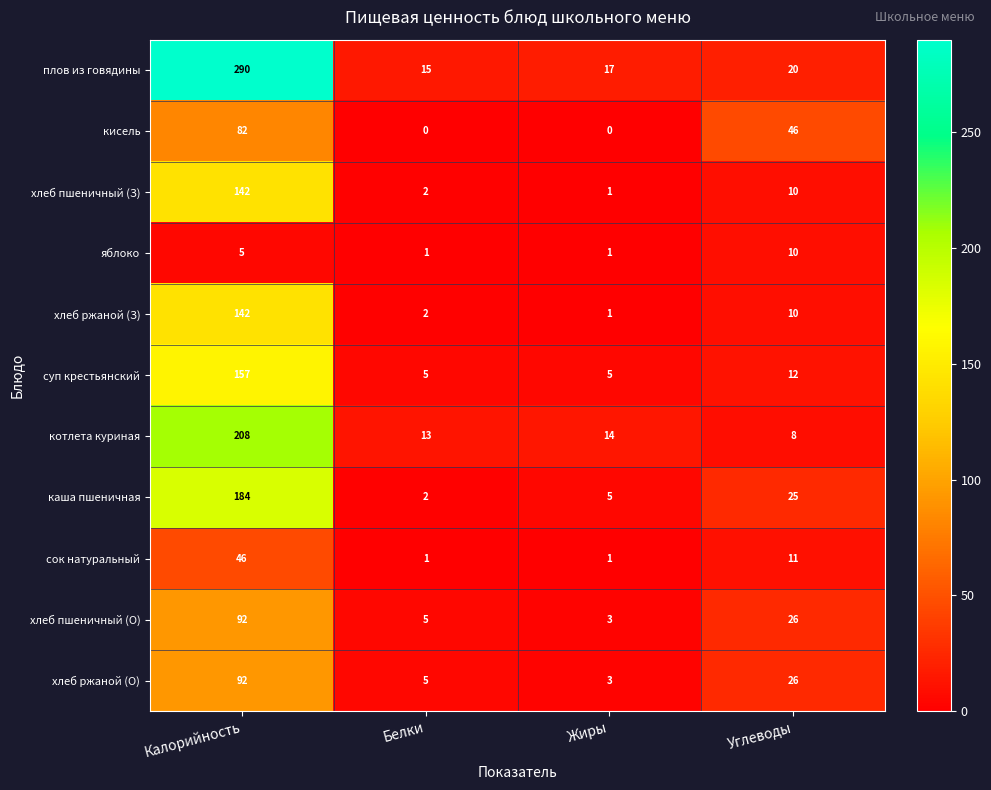

What is the difference between the highest and lowest values at Углеводы?

38